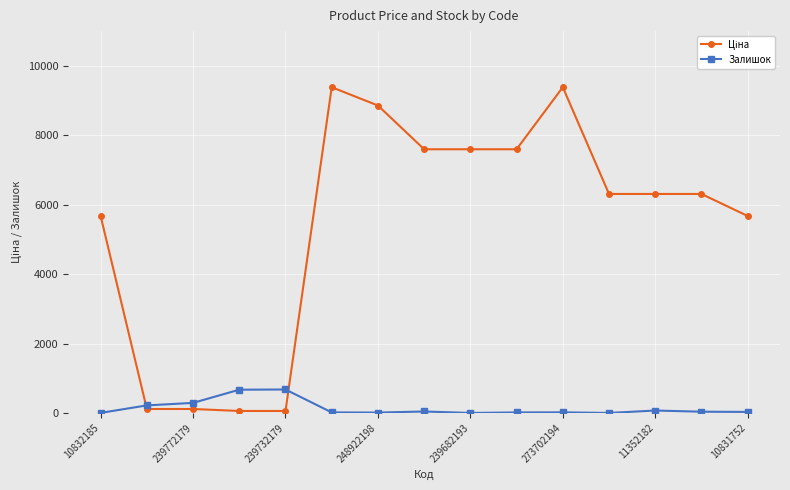

Count the number of categories in the chart.

15